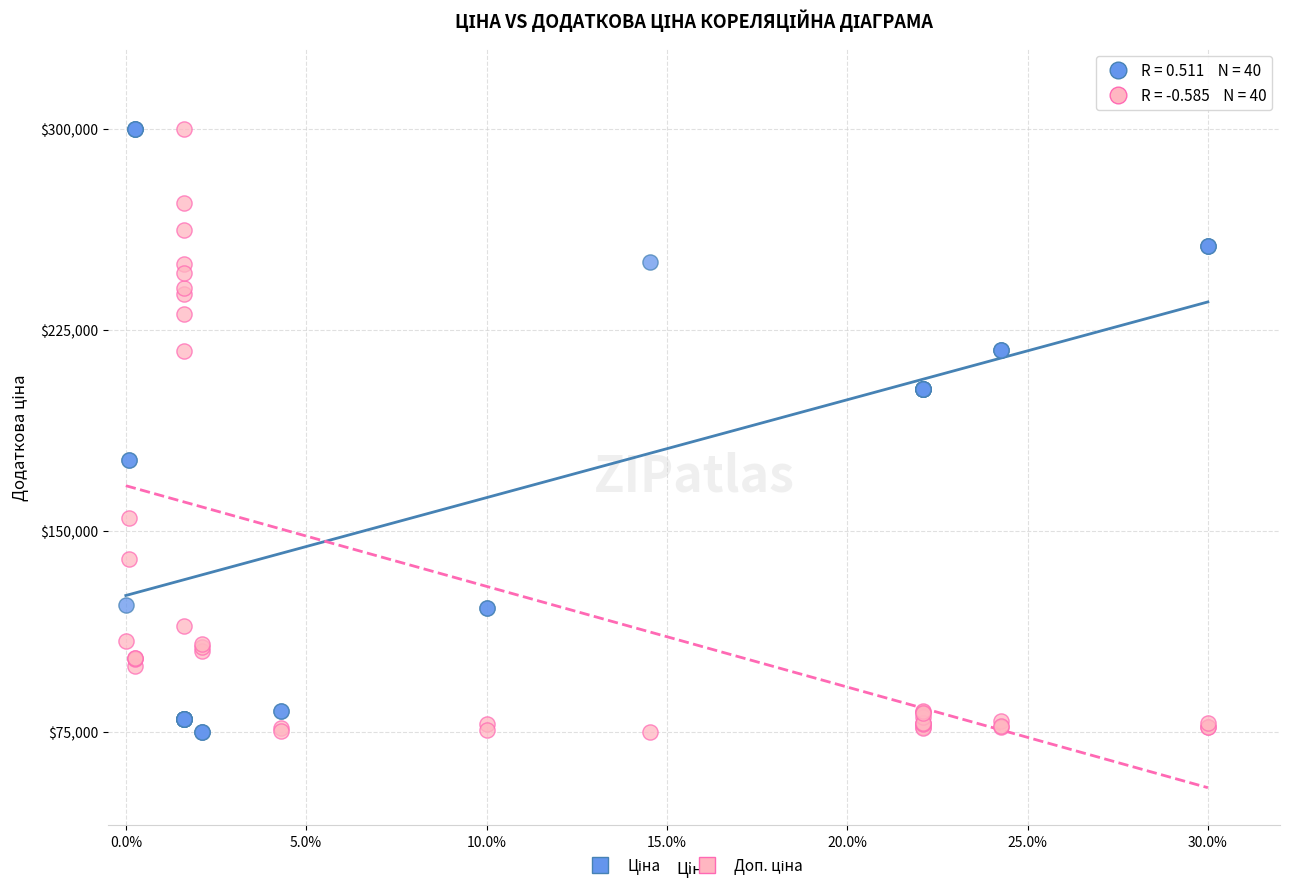

What is the X range (max minus min) for the scatter plot?

0.3